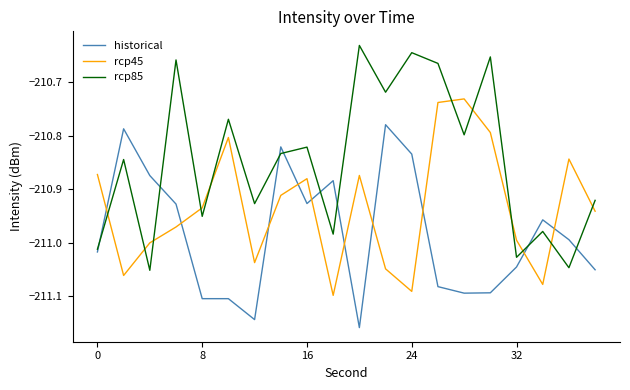

How many categories are shown in the chart?

20